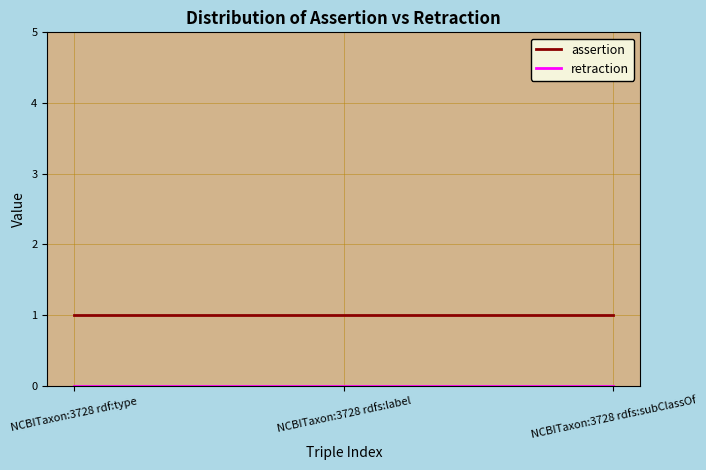

True or false: assertion has a value of 1 at NCBITaxon:3728 rdfs:subClassOf.

True